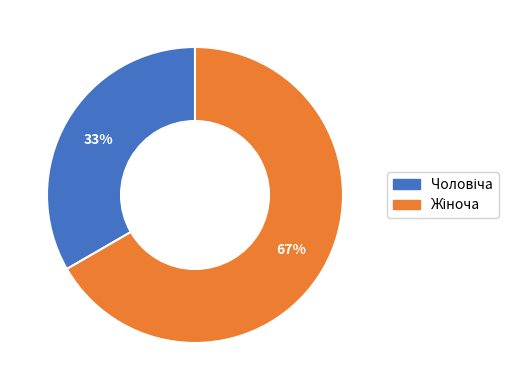

Count the number of slices in the pie.

2